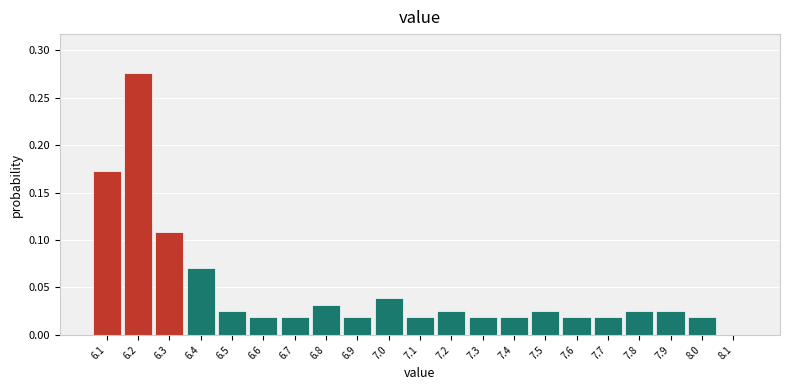

What is the height of the bar covering 6.35 to 6.45 on the x-axis? The values are not printed on the chart, so give them approximately, as read against the axis.

0.070